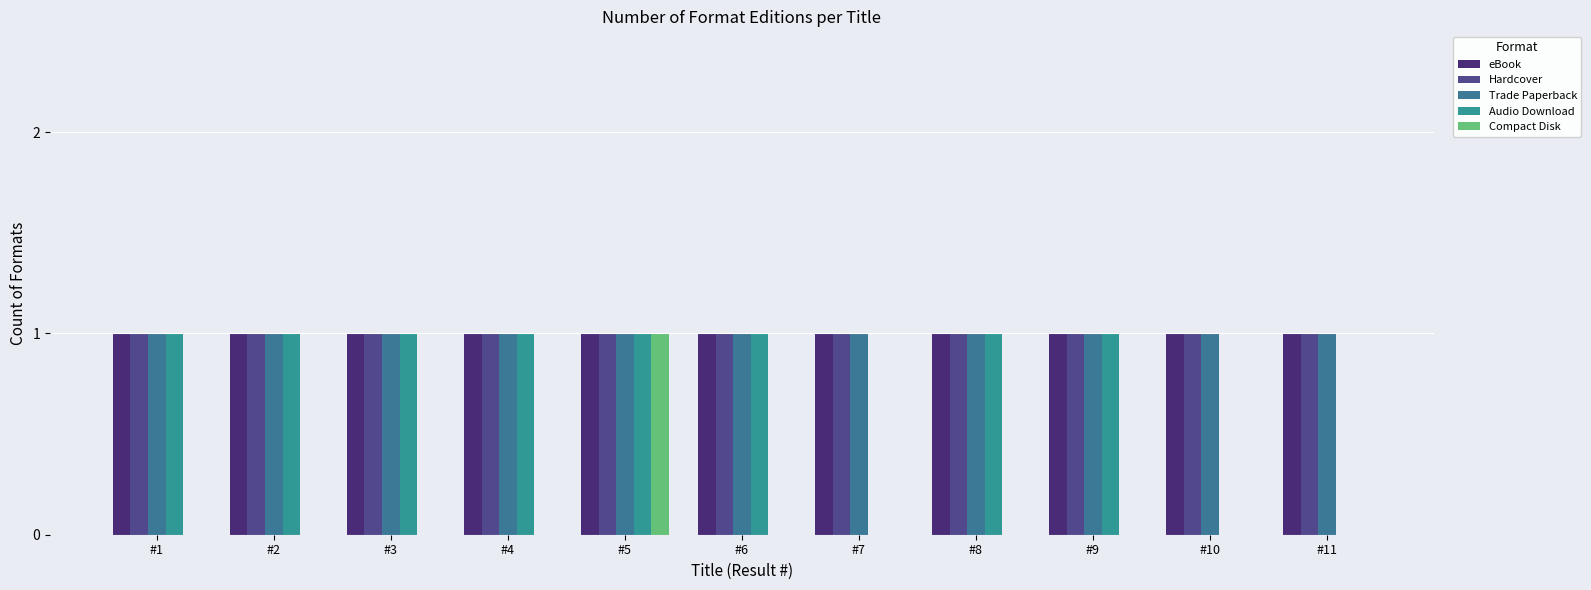

Reading right to left, what are all the values shown in this chart?

eBook: #11=1	#10=1	#9=1	#8=1	#7=1	#6=1	#5=1	#4=1	#3=1	#2=1	#1=1
Hardcover: #11=1	#10=1	#9=1	#8=1	#7=1	#6=1	#5=1	#4=1	#3=1	#2=1	#1=1
Trade Paperback: #11=1	#10=1	#9=1	#8=1	#7=1	#6=1	#5=1	#4=1	#3=1	#2=1	#1=1
Audio Download: #11=0	#10=0	#9=1	#8=1	#7=0	#6=1	#5=1	#4=1	#3=1	#2=1	#1=1
Compact Disk: #11=0	#10=0	#9=0	#8=0	#7=0	#6=0	#5=1	#4=0	#3=0	#2=0	#1=0